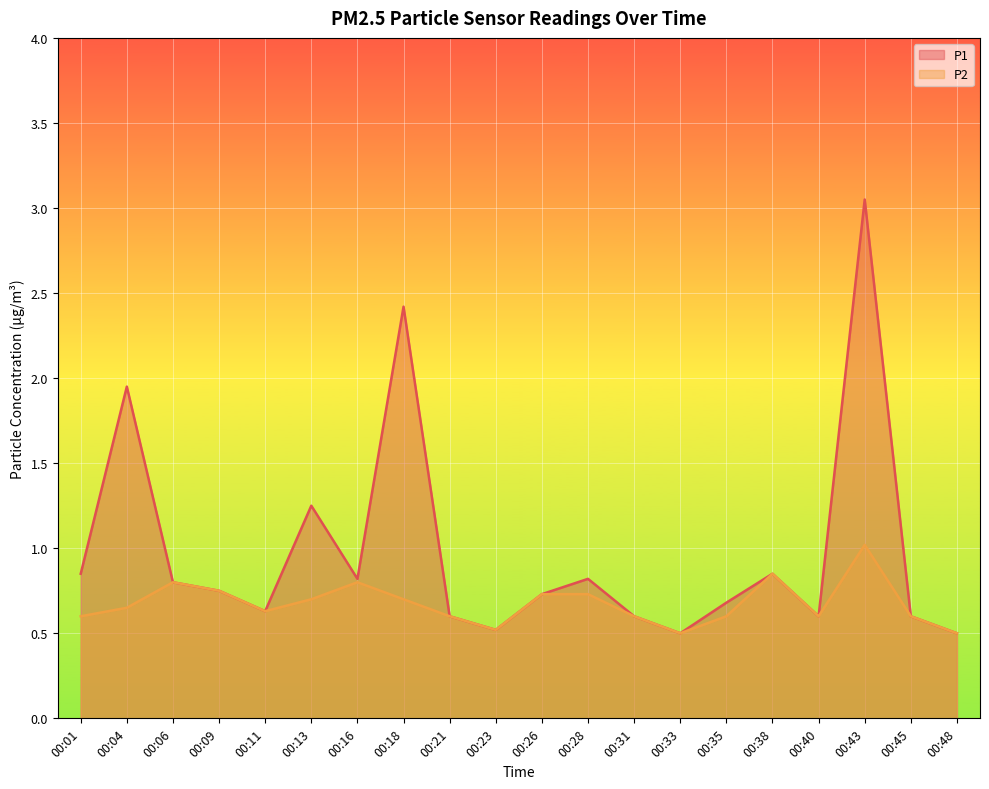

True or false: P1 and P2 cross at least once.

False